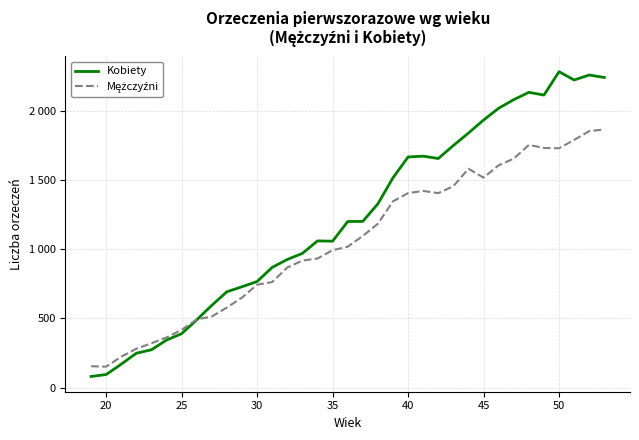

What is the value of the Mężczyźni point at the 24th from the left?

1404